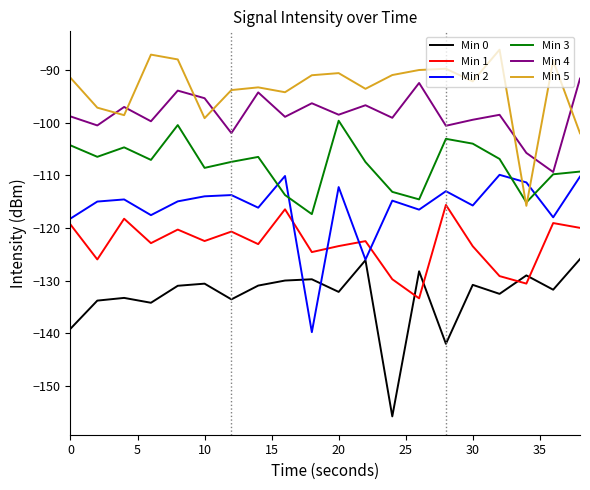

True or false: Min 1 and Min 3 cross at least once.

False